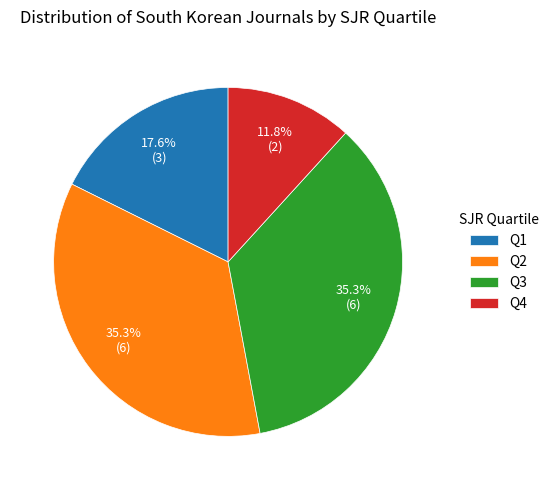

What is the smallest slice in the pie chart?

Q4